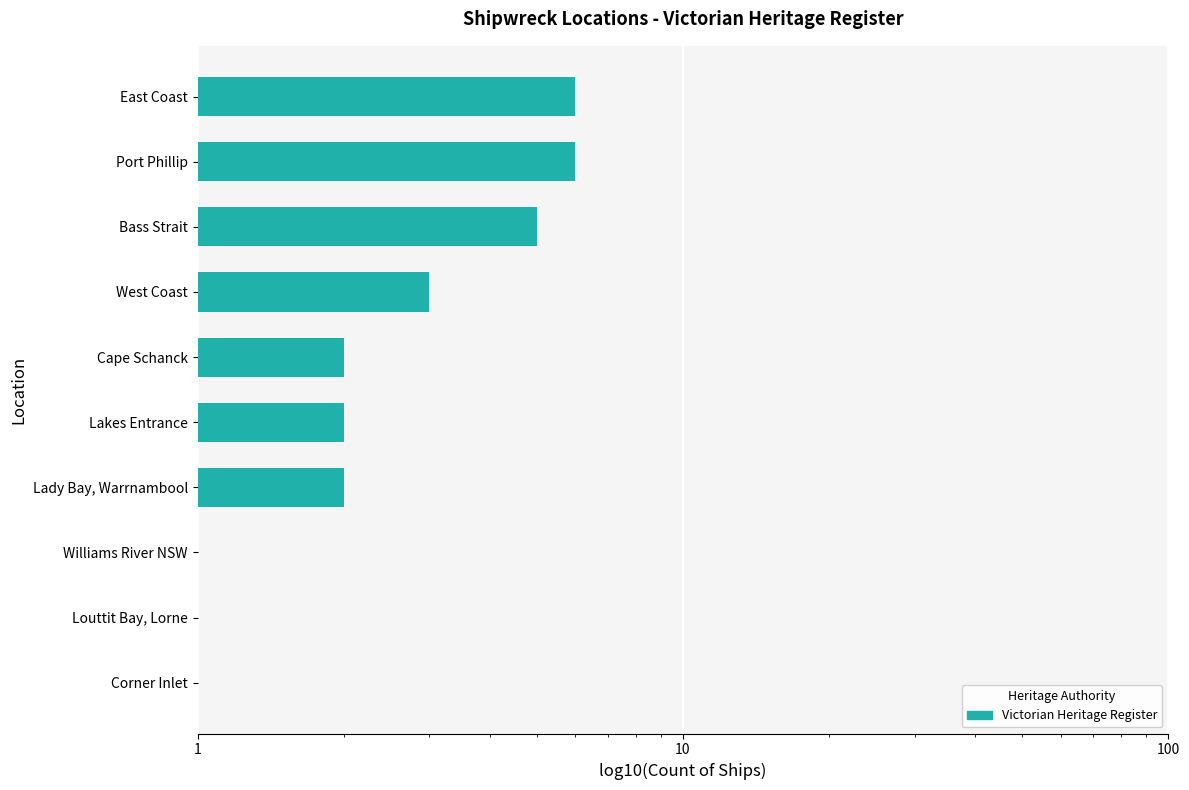

What is the smallest value displayed?

1